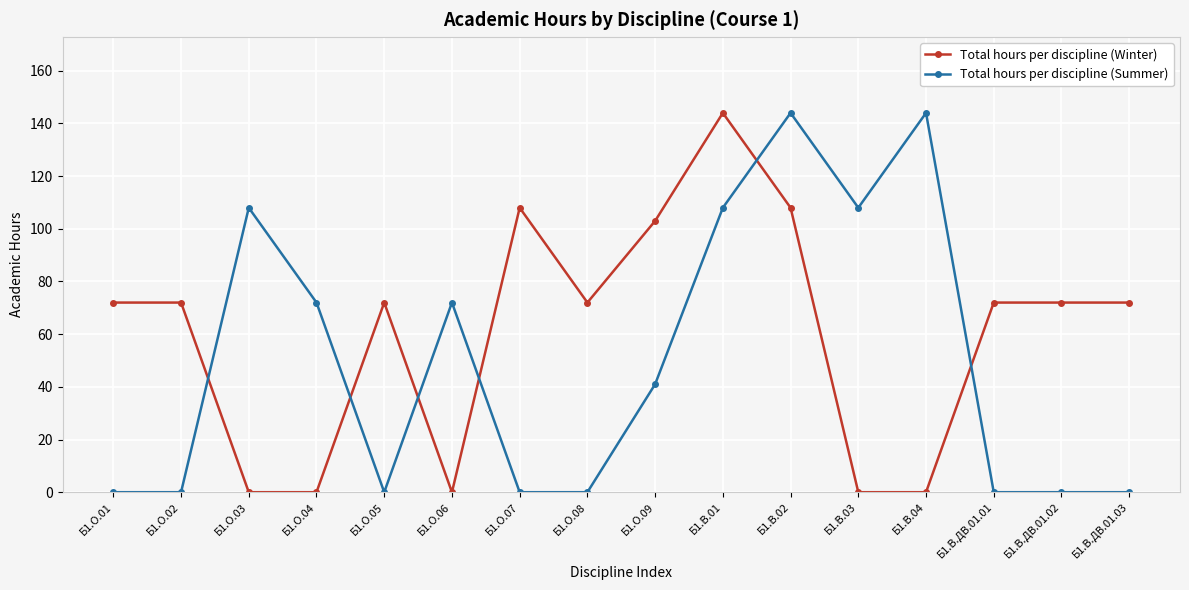

Where is the first local maximum for Total hours per discipline (Summer)?

Б1.О.03